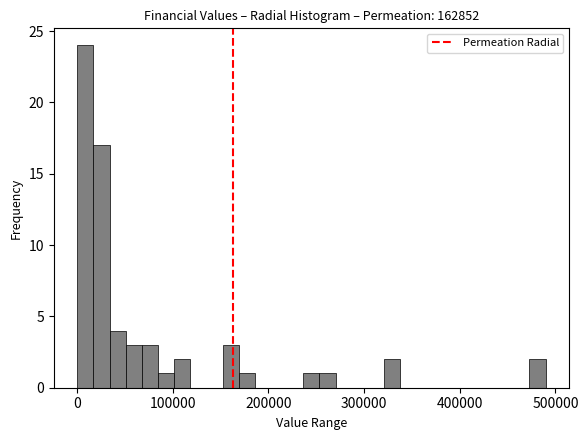

Around what value on the x-axis is the tallest bar? Give the approximate position of its centre, as read against the axis.

10000